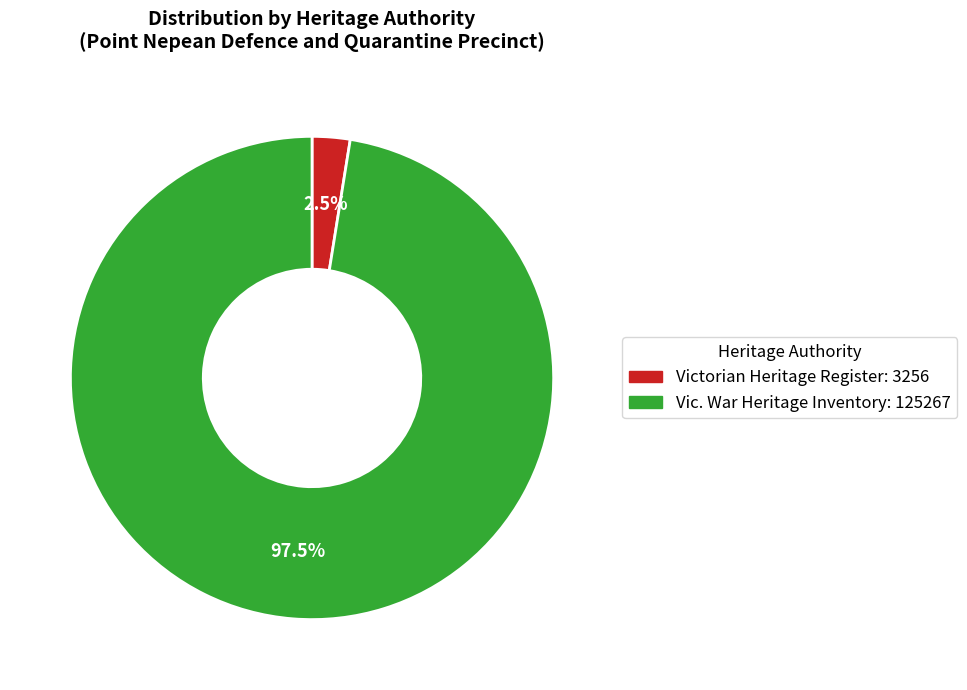

To the nearest percent, what is the average slice percentage?

50%